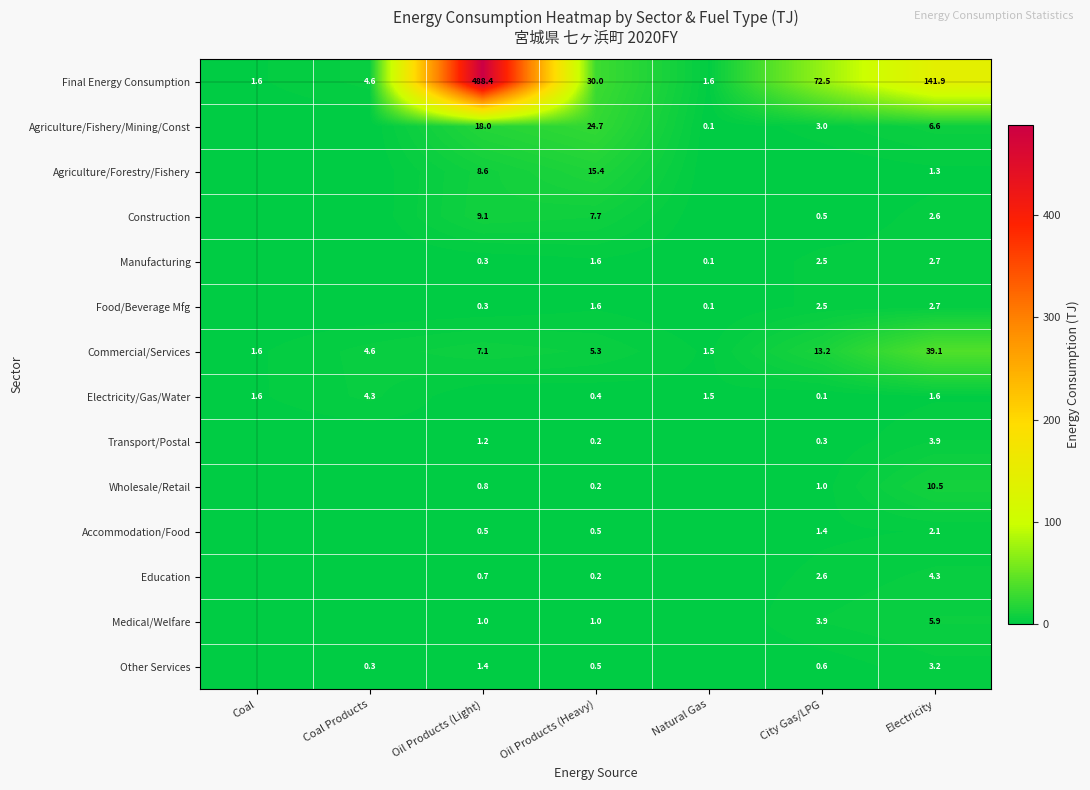

How many data points in Final Energy Consumption are less than 30?

3